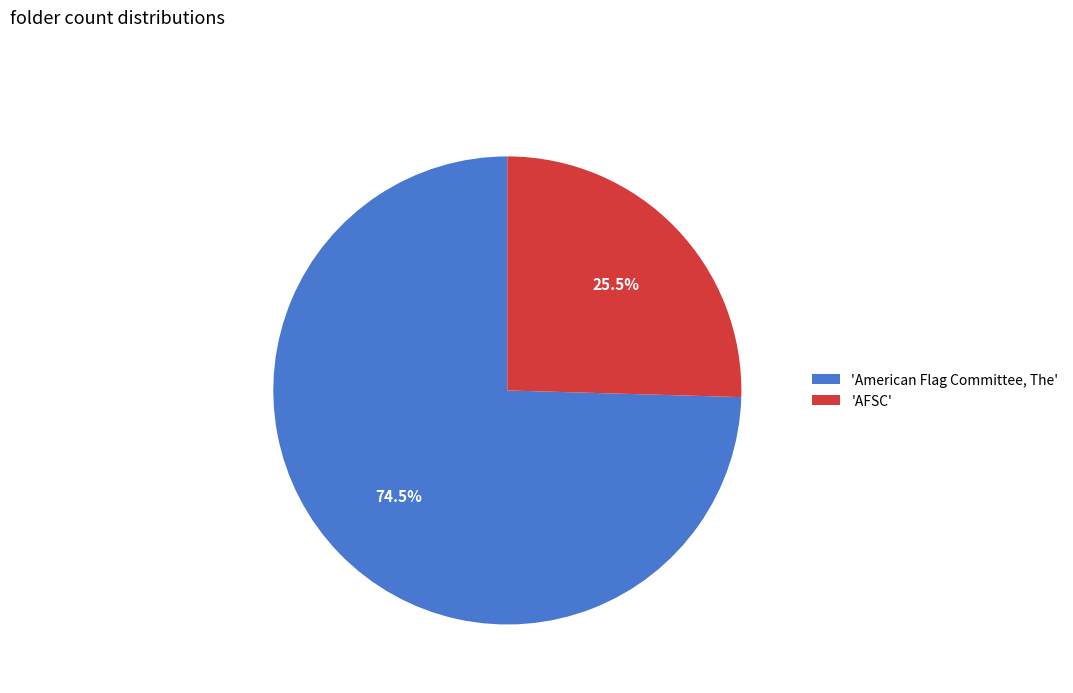

How much of the chart is everything except 'American Flag Committee, The'?

25.5%